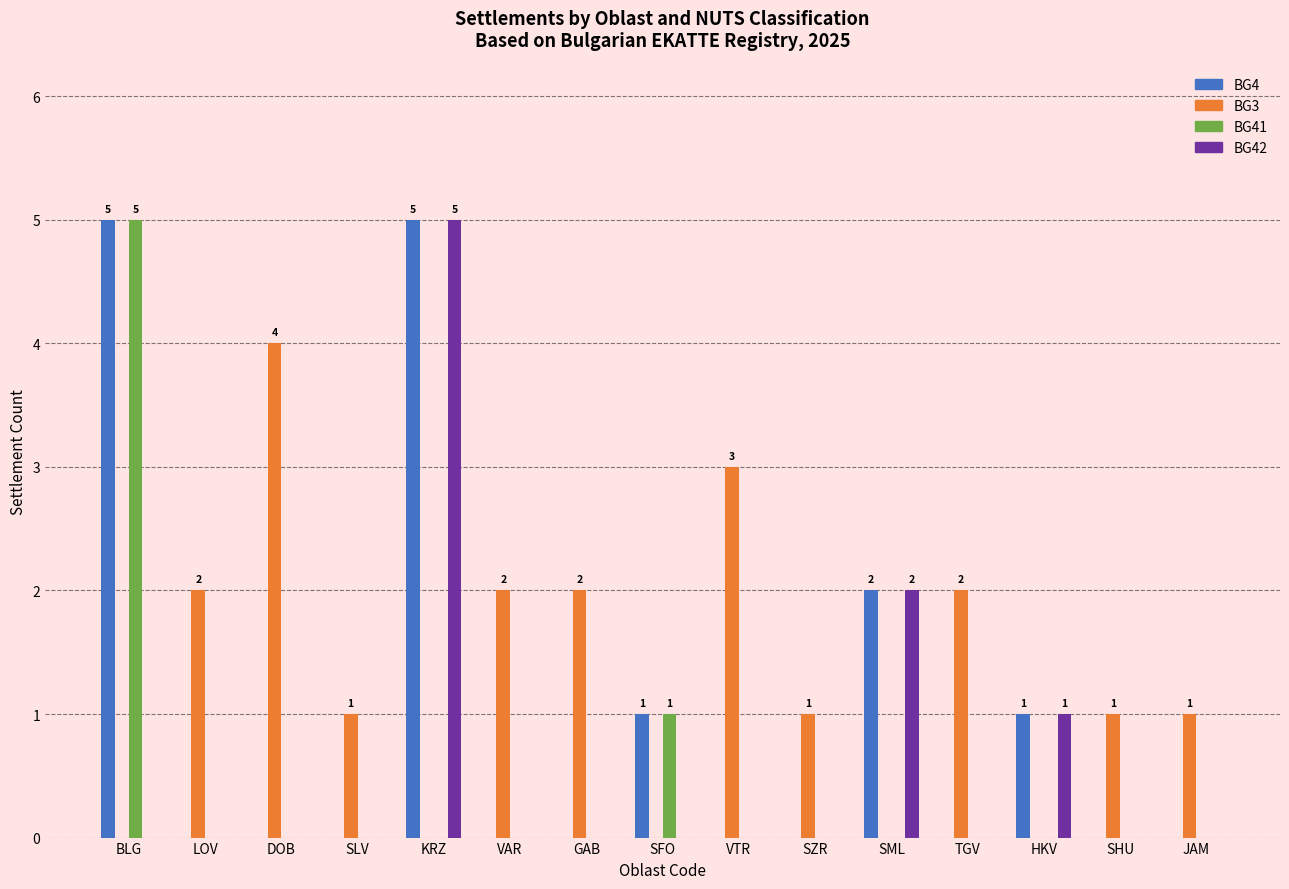

What is the sum of all BG42 values?

8